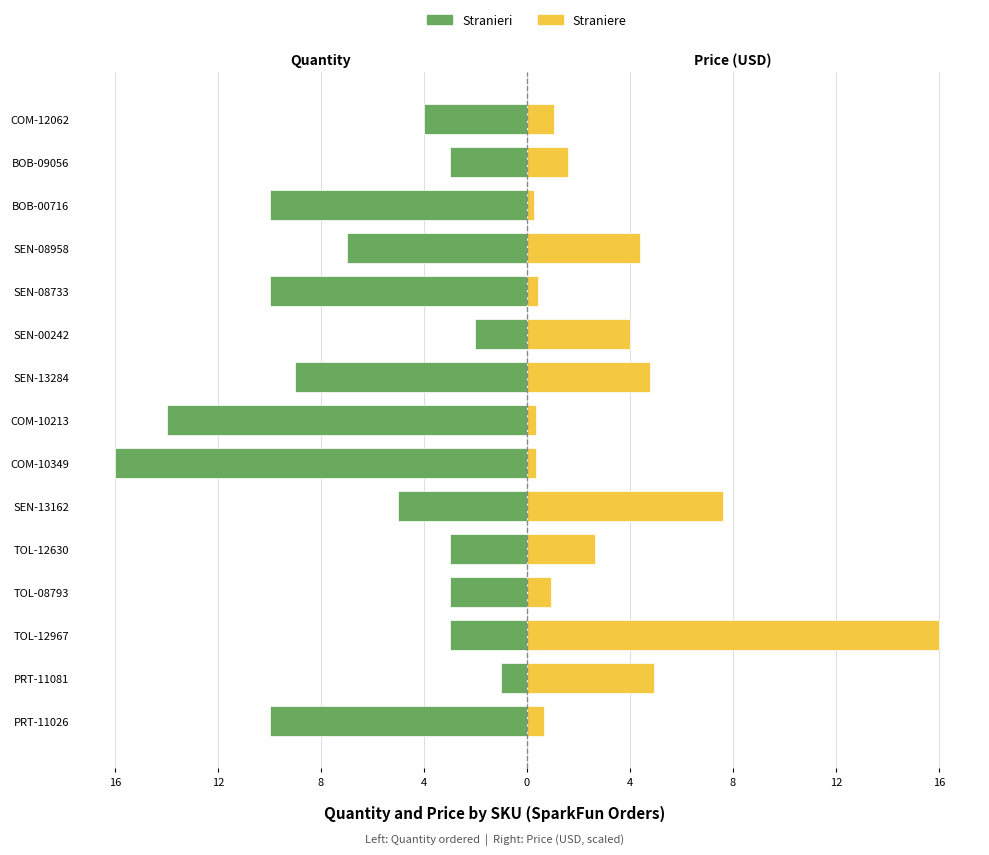

Which series has the largest range (max minus min)?

Straniere